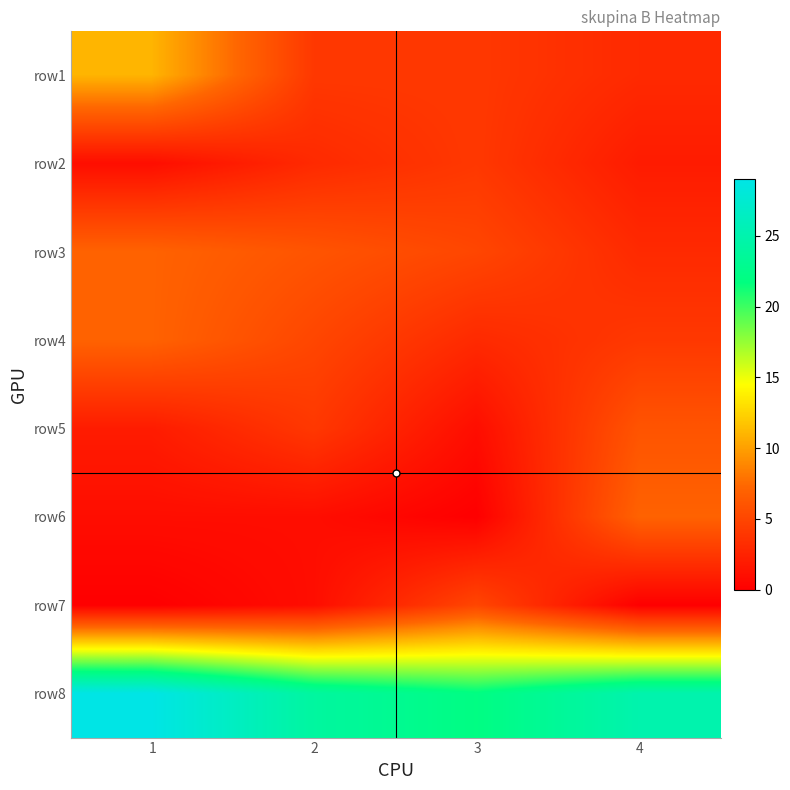

Between 3 and 4, which series saw the biggest shift?

row6